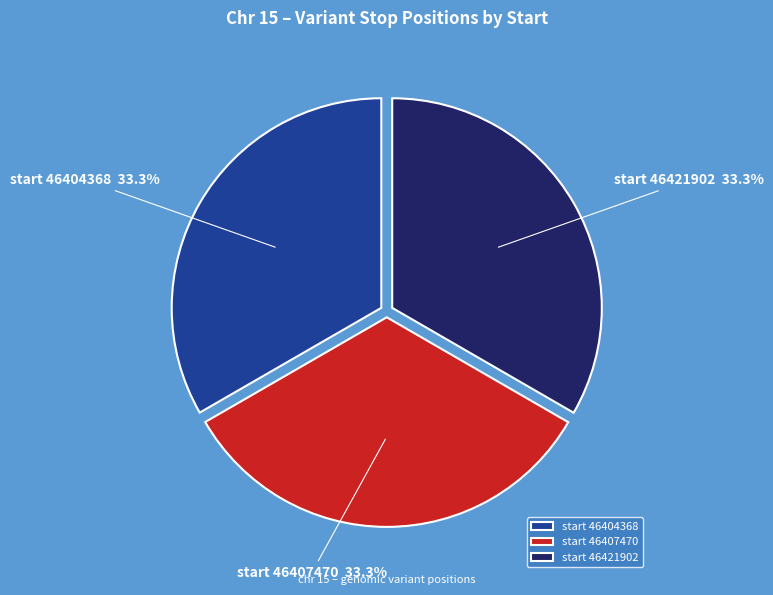

How much of the chart is everything except start 46421902?

66.7%